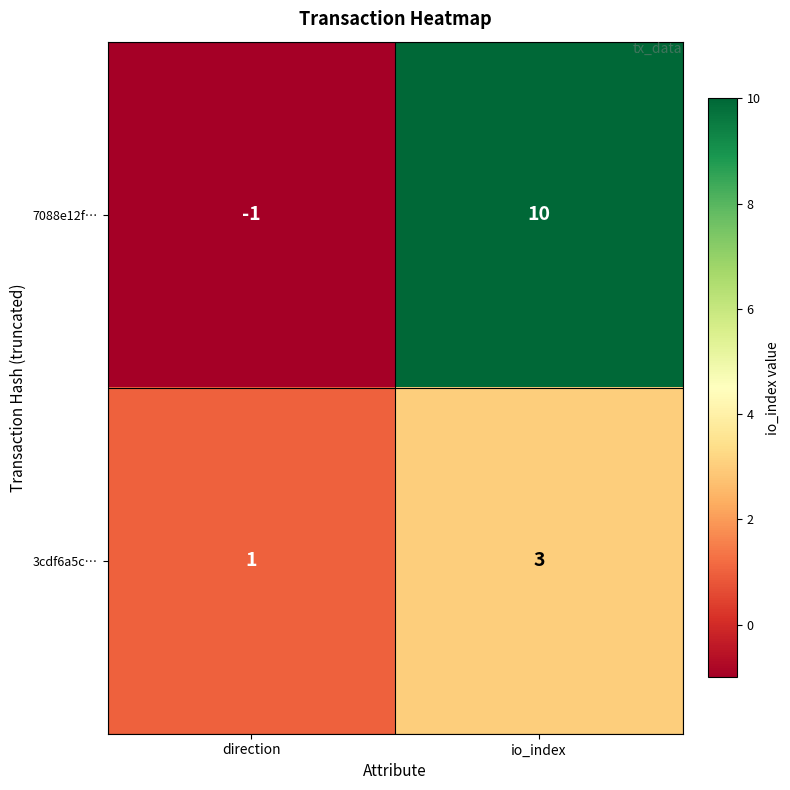

List the series in order of their overall mean, highest first.

7088e12f…, 3cdf6a5c…